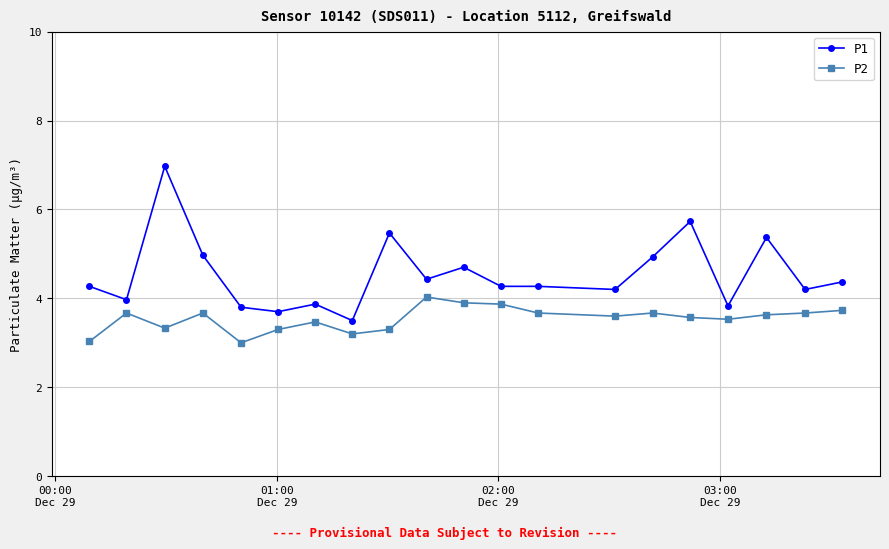

True or false: P1 and P2 cross at least once.

False